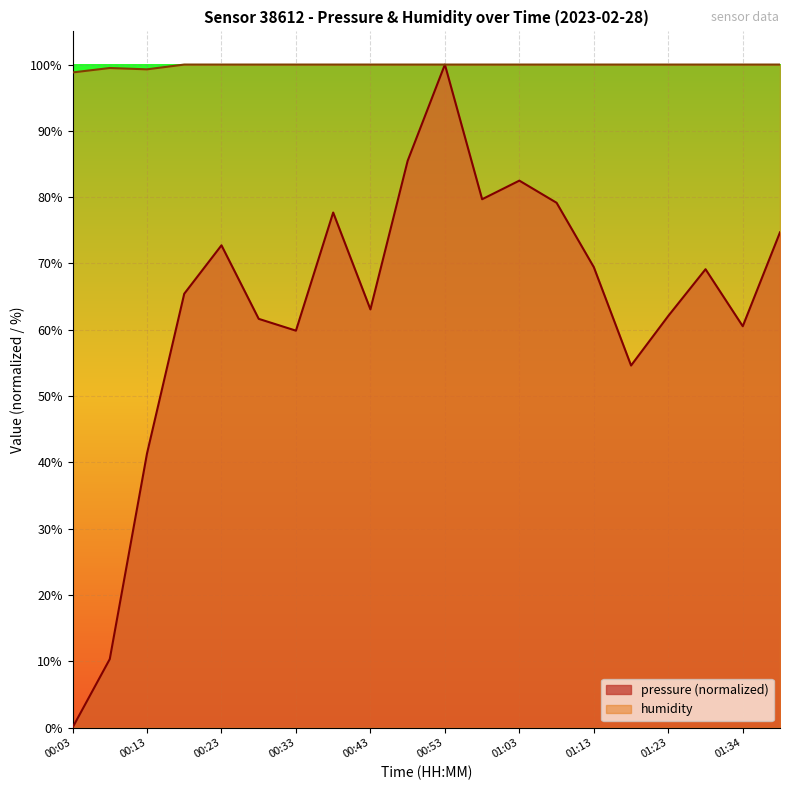

How many data points in pressure are less than 69?

10